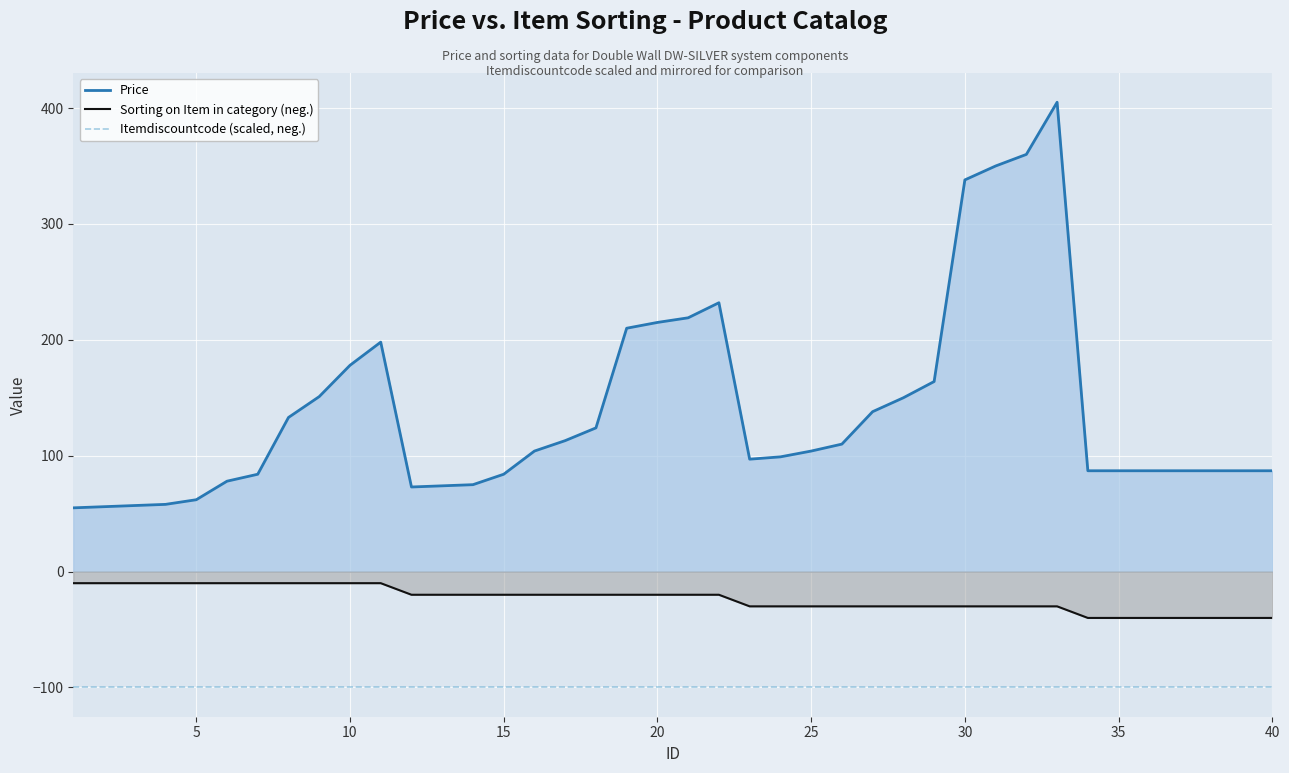

How many lines are shown in the chart?

3